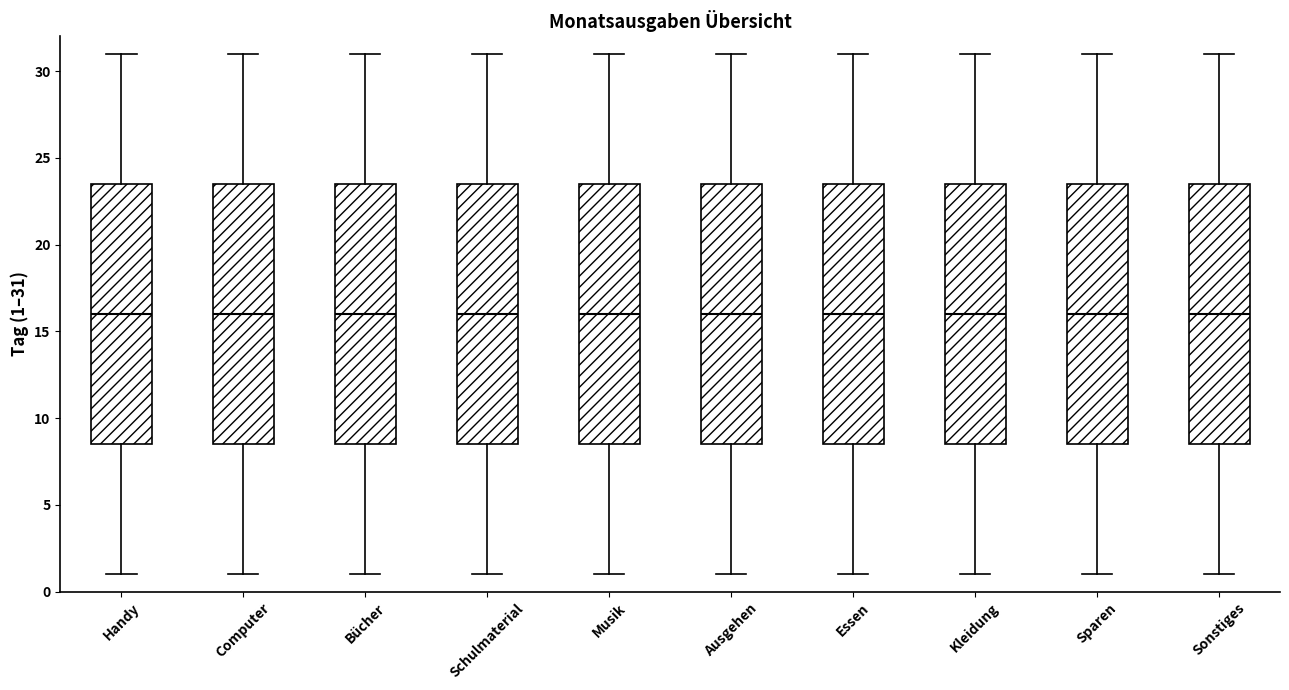

Reading left to right, transcribe this box plot: for each box, give where its median line is, the range the box spans, and where its two whiskers end, as read against the y-axis. The values are not printed on the chart, so give them approximately, as read against the axis.

Handy: median 16.0, box 8.5 to 23.5, whiskers 1.0 to 31.0
Computer: median 16.0, box 8.5 to 23.5, whiskers 1.0 to 31.0
Bücher: median 16.0, box 8.5 to 23.5, whiskers 1.0 to 31.0
Schulmaterial: median 16.0, box 8.5 to 23.5, whiskers 1.0 to 31.0
Musik: median 16.0, box 8.5 to 23.5, whiskers 1.0 to 31.0
Ausgehen: median 16.0, box 8.5 to 23.5, whiskers 1.0 to 31.0
Essen: median 16.0, box 8.5 to 23.5, whiskers 1.0 to 31.0
Kleidung: median 16.0, box 8.5 to 23.5, whiskers 1.0 to 31.0
Sparen: median 16.0, box 8.5 to 23.5, whiskers 1.0 to 31.0
Sonstiges: median 16.0, box 8.5 to 23.5, whiskers 1.0 to 31.0